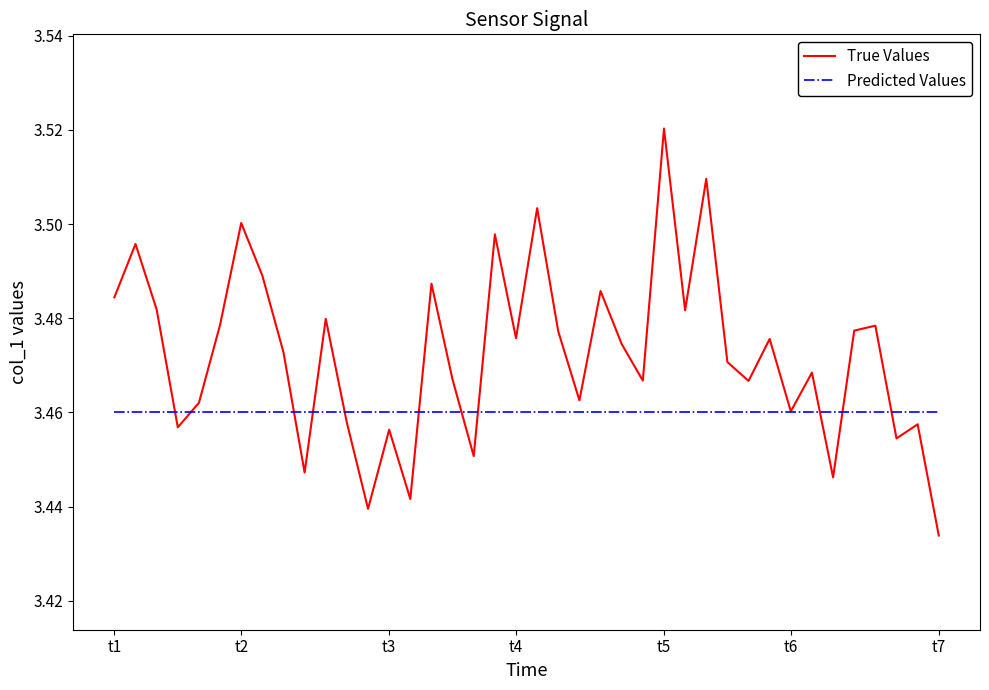

How many distinct data groups are displayed?

2